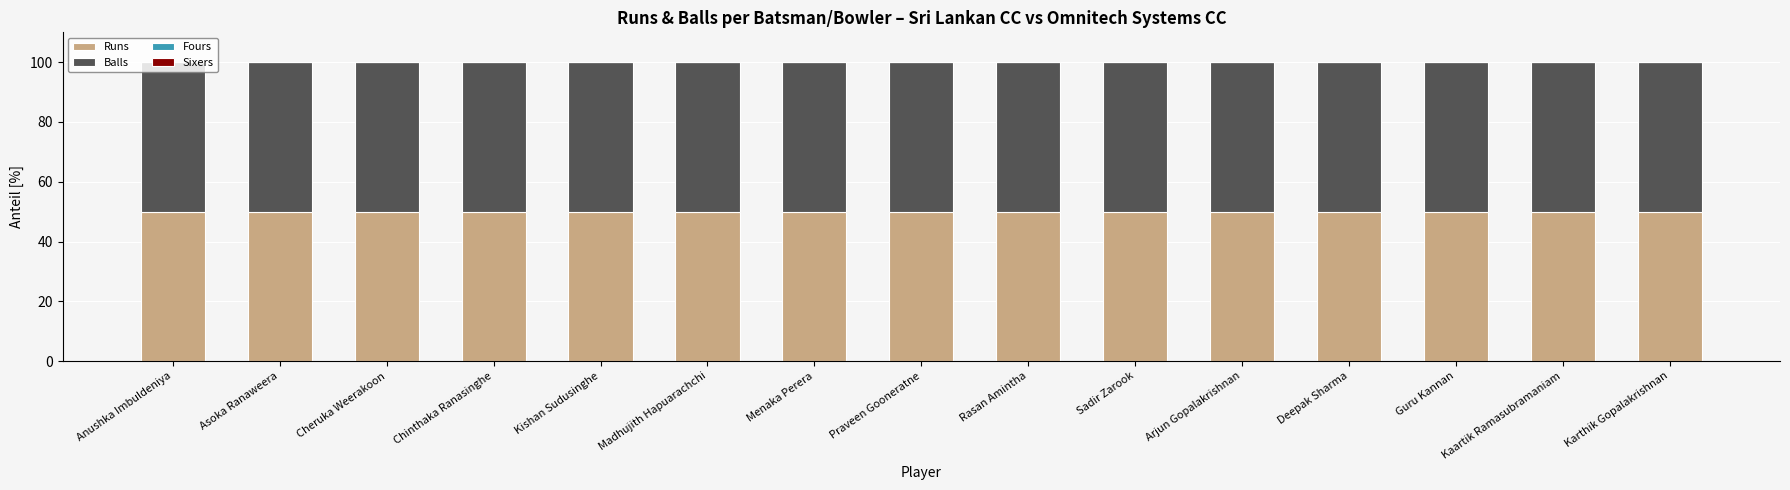

Between Madhujith Hapuarachchi and Rasan Amintha, which is larger?

Madhujith Hapuarachchi